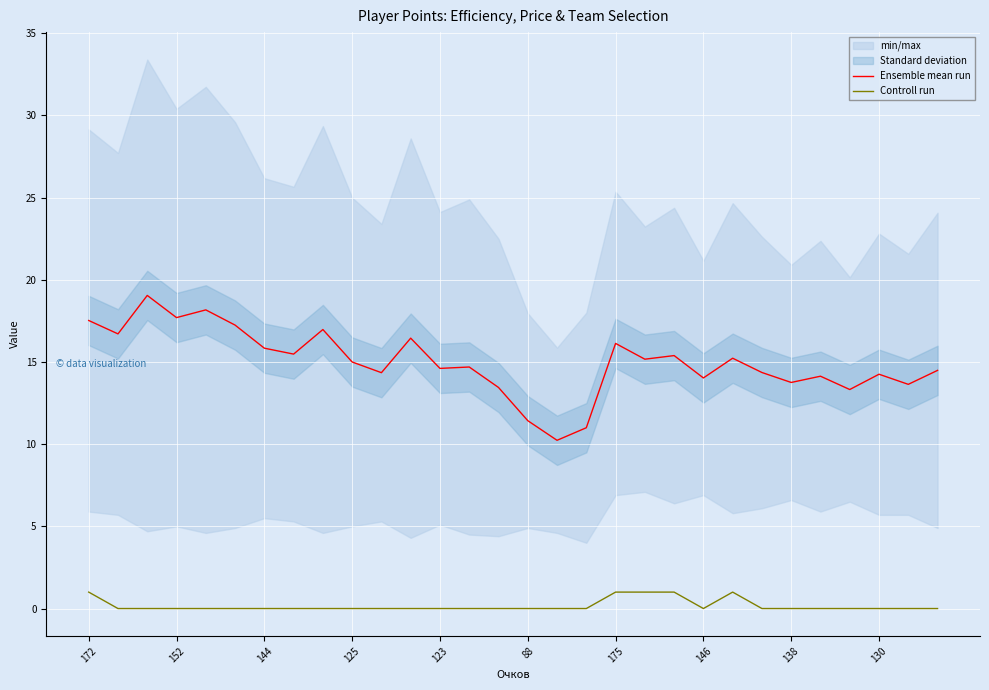

Is the value of Ensemble mean run at 123 greater than the value of Controll run at 130?

Yes